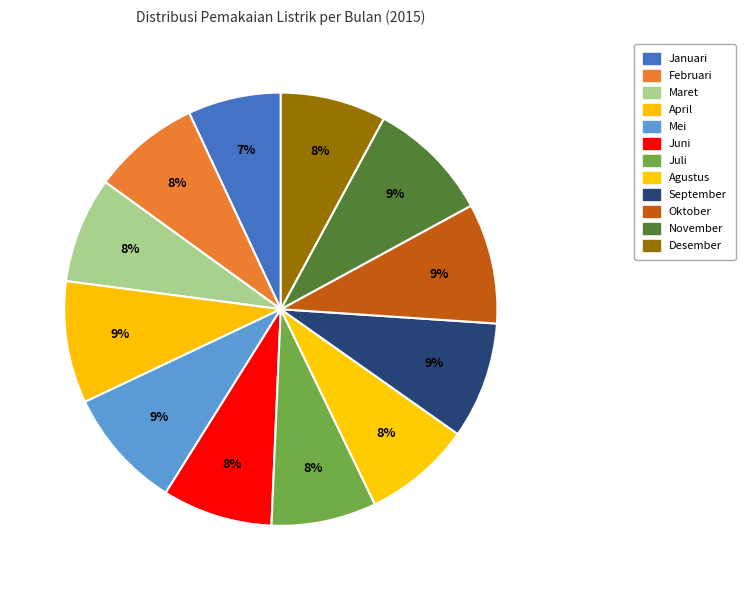

To the nearest percent, what is the difference between the Maret and November slice percentages?

1%